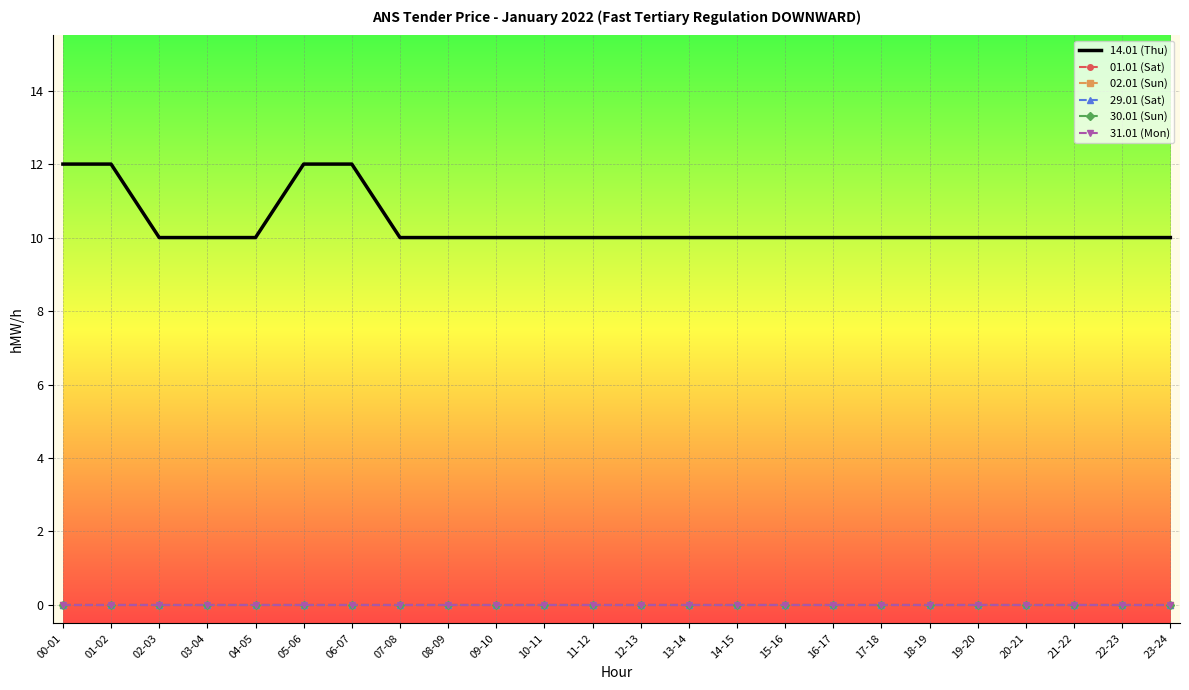

What is the label of the 16th point from the left?

15-16